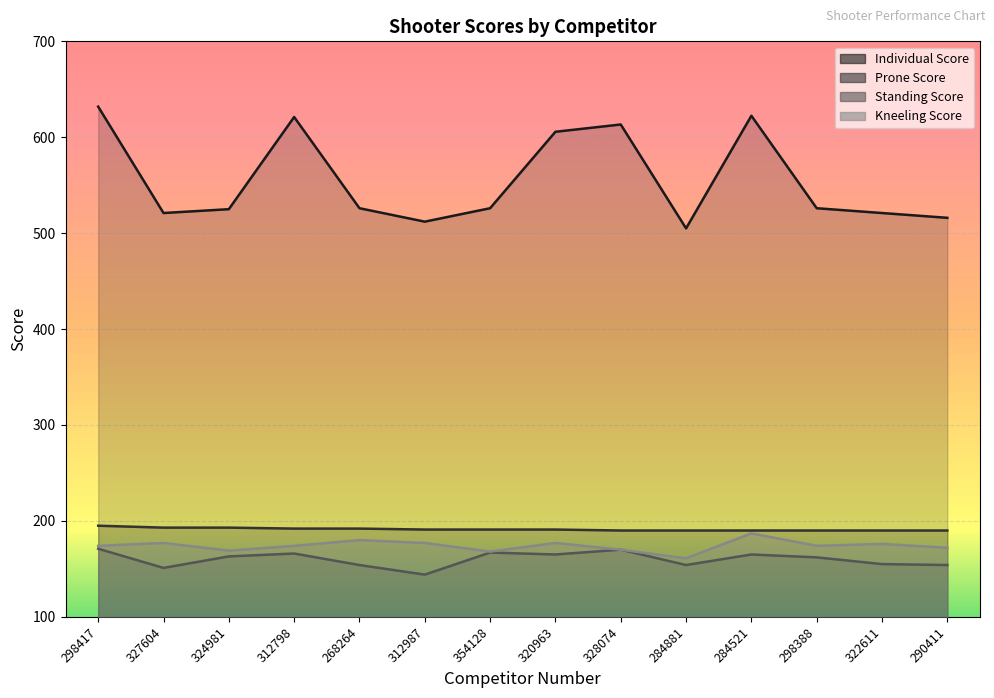

What is the sum of the Standing Score values at 312798 and 290411?

320.0